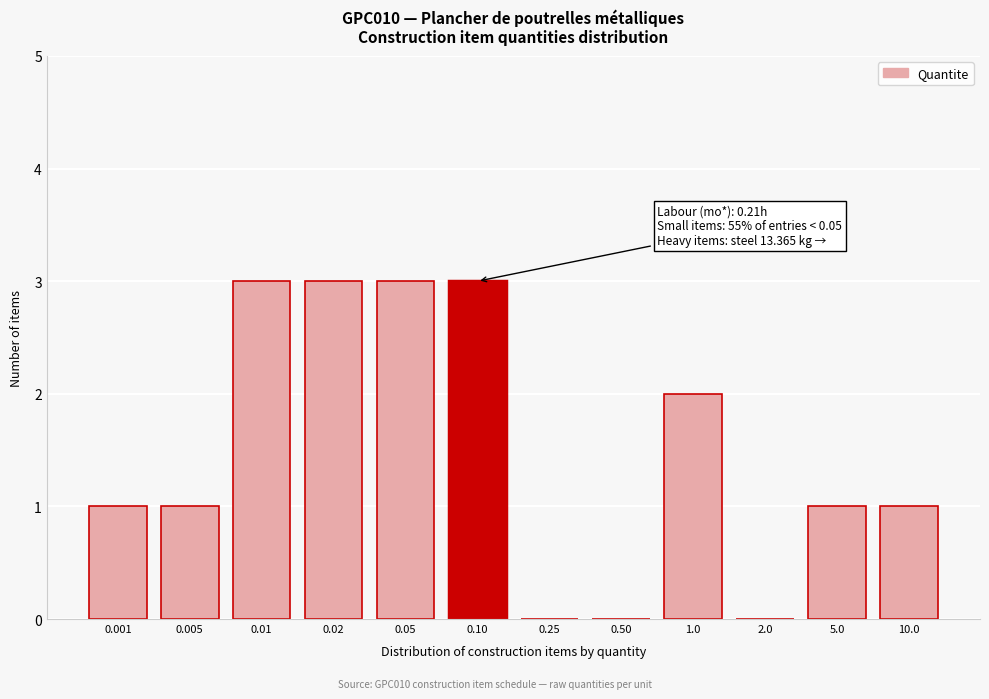

Reading left to right, what are all the values shown in this chart?

0.001=1	0.005=1	0.01=3	0.02=3	0.05=3	0.10=3	0.25=0	0.50=0	1.0=2	2.0=0	5.0=1	10.0=1